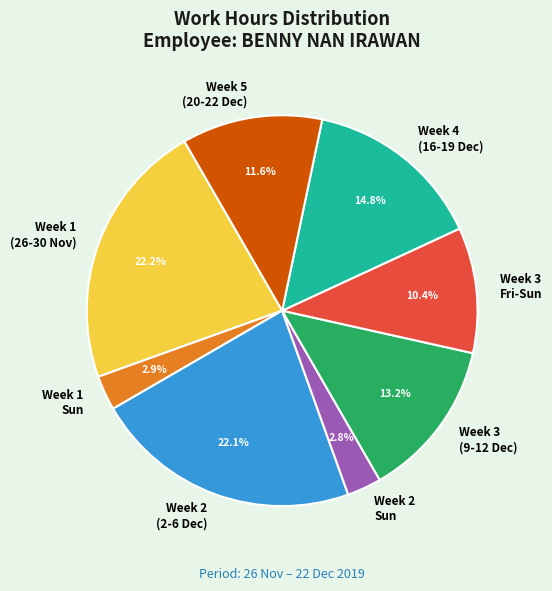

How many segments does this pie chart have?

8